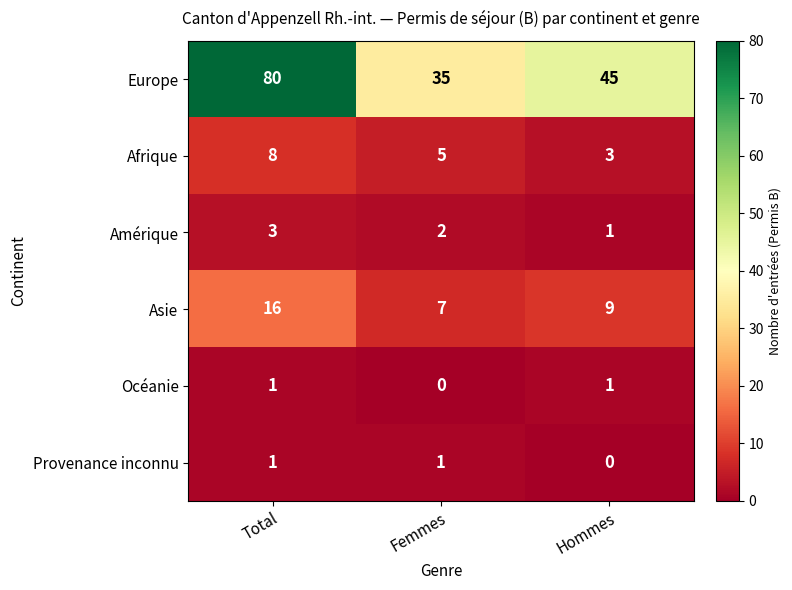

What is the difference between the maximum and second lowest values in the Europe series?

35